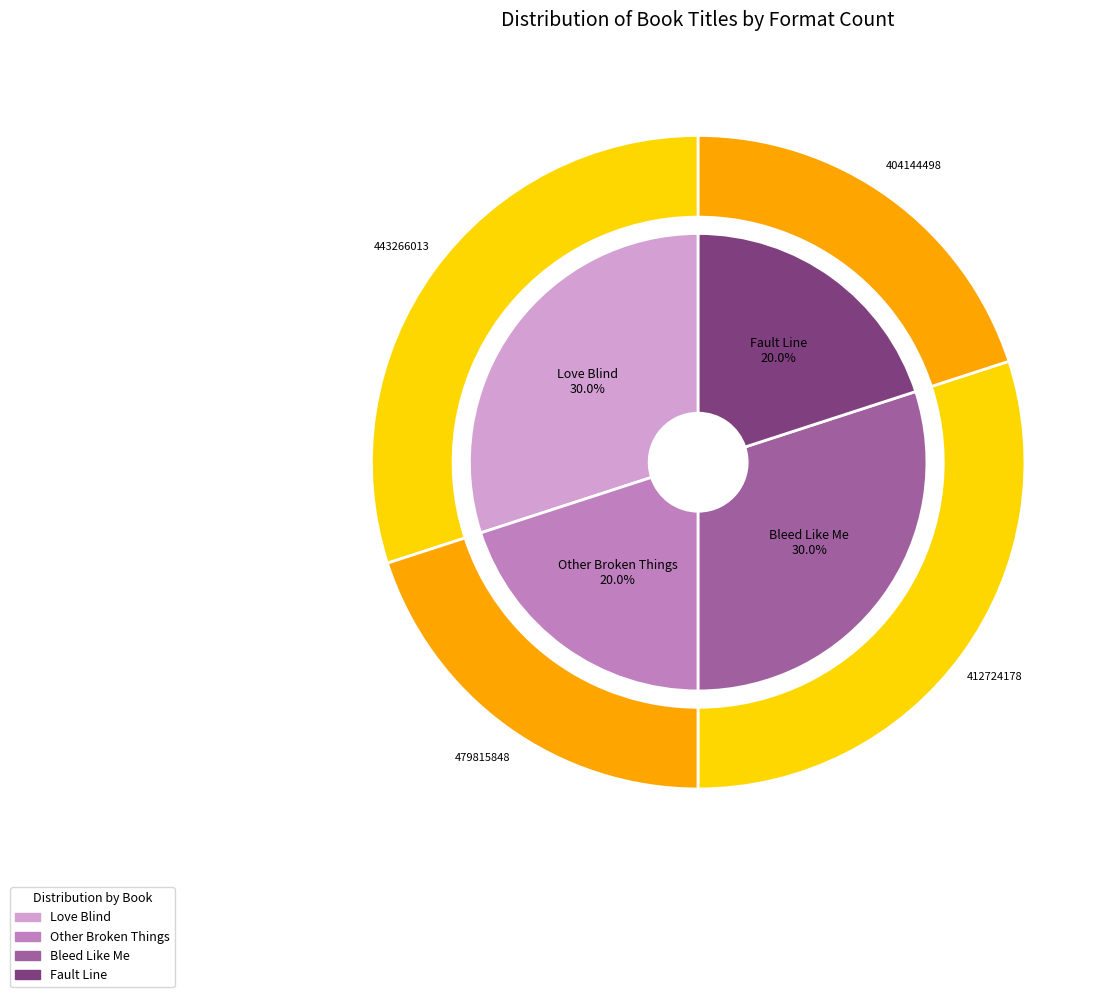

Does Bleed Like Me represent more than half of the total?

No